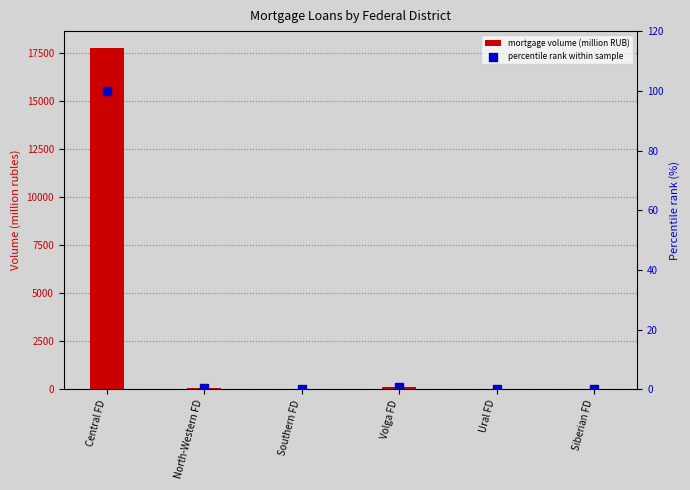

What are all the series names shown in the legend?

mortgage volume (million RUB), percentile rank within sample